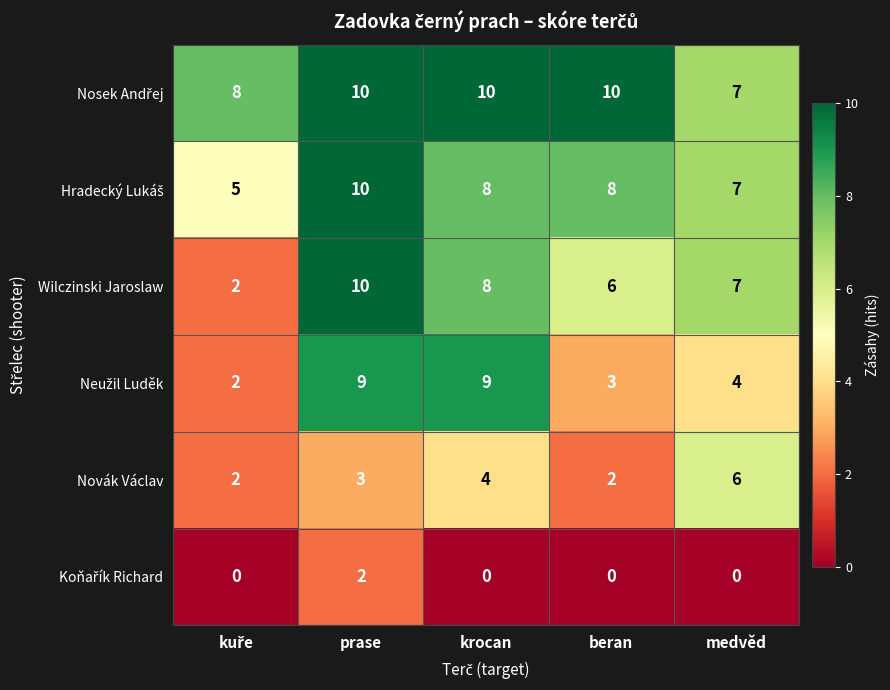

The Novák Václav series shows 9 at medvěd. True or false?

False